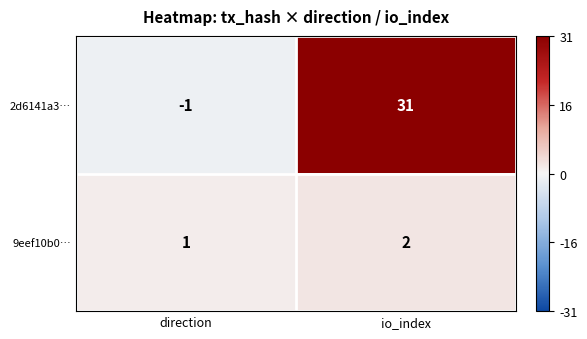

At which category is the sum across all series the highest?

io_index